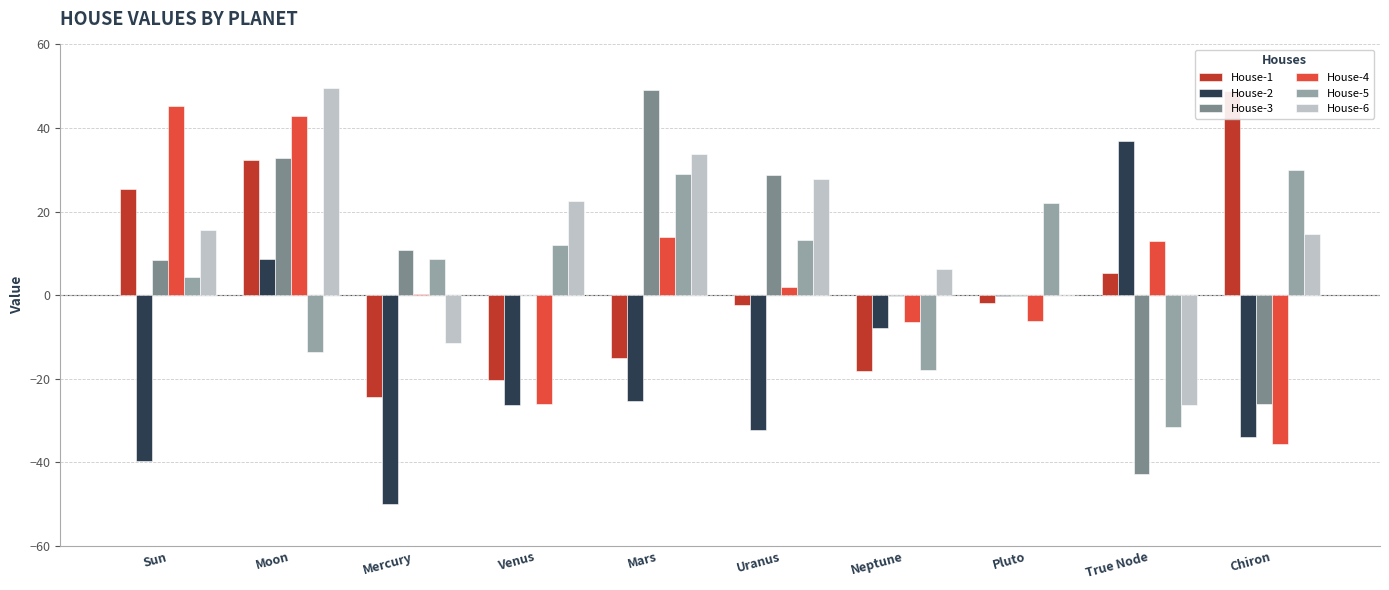

Reading left to right, what are all the values shown in this chart?

House-1: Sun=25.5	Moon=32.4	Mercury=-24.4	Venus=-20.4	Mars=-15.1	Uranus=-2.3	Neptune=-18.1	Pluto=-1.9	True Node=5.4	Chiron=48.8
House-2: Sun=-39.7	Moon=8.6	Mercury=-49.9	Venus=-26.3	Mars=-25.3	Uranus=-32.2	Neptune=-7.8	Pluto=-0.1	True Node=36.9	Chiron=-34.0
House-3: Sun=8.5	Moon=32.8	Mercury=10.8	Venus=0.1	Mars=49.0	Uranus=28.9	Neptune=-0.2	Pluto=-0.2	True Node=-42.8	Chiron=-25.9
House-4: Sun=45.3	Moon=42.9	Mercury=0.3	Venus=-26.0	Mars=14.0	Uranus=1.9	Neptune=-6.4	Pluto=-6.1	True Node=13.1	Chiron=-35.5
House-5: Sun=4.5	Moon=-13.5	Mercury=8.6	Venus=11.9	Mars=28.9	Uranus=13.2	Neptune=-18.0	Pluto=22.2	True Node=-31.6	Chiron=30.0
House-6: Sun=15.6	Moon=49.6	Mercury=-11.4	Venus=22.6	Mars=33.7	Uranus=27.8	Neptune=6.3	Pluto=0.0	True Node=-26.2	Chiron=14.7